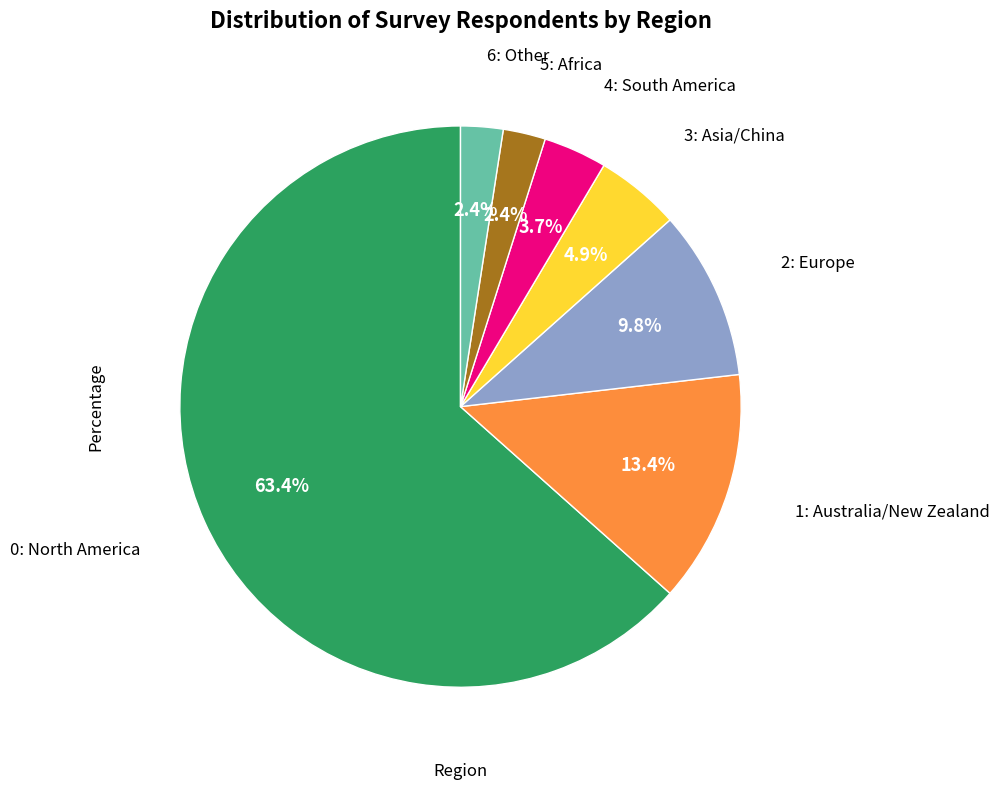

To the nearest percent, what is the difference between the largest and smallest slice percentages?

61%